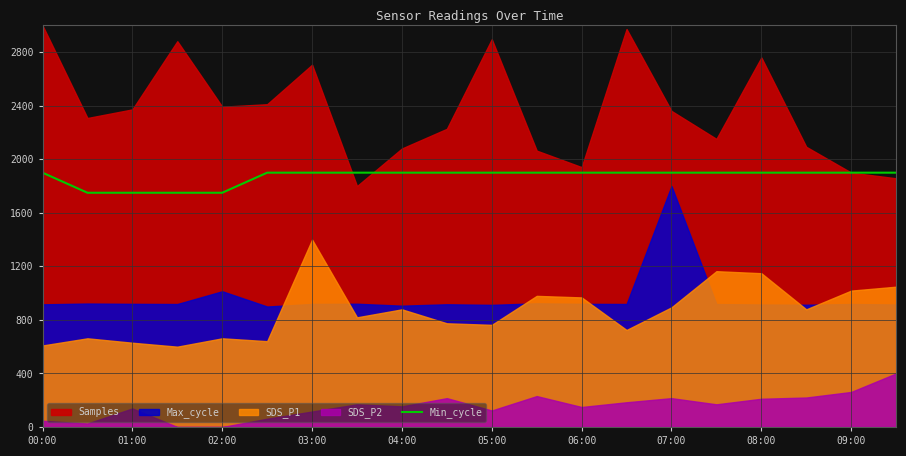

True or false: Min_cycle has a value of 1266 at 08:00.

False